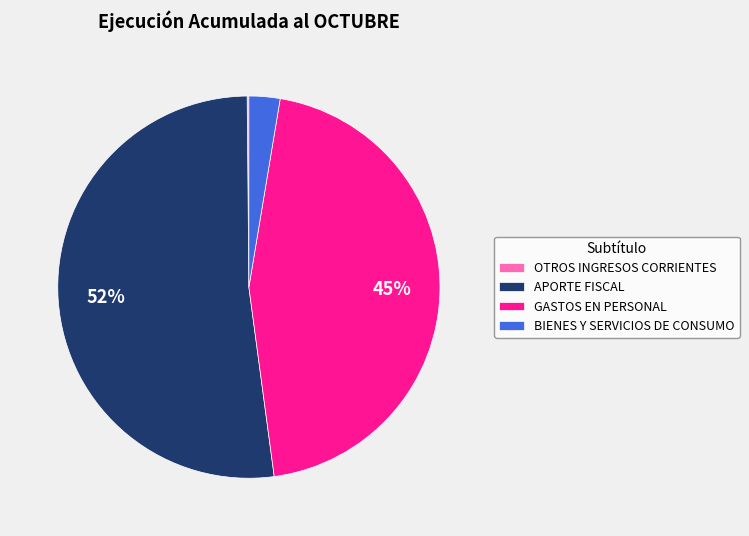

Is there a majority slice in this chart?

Yes